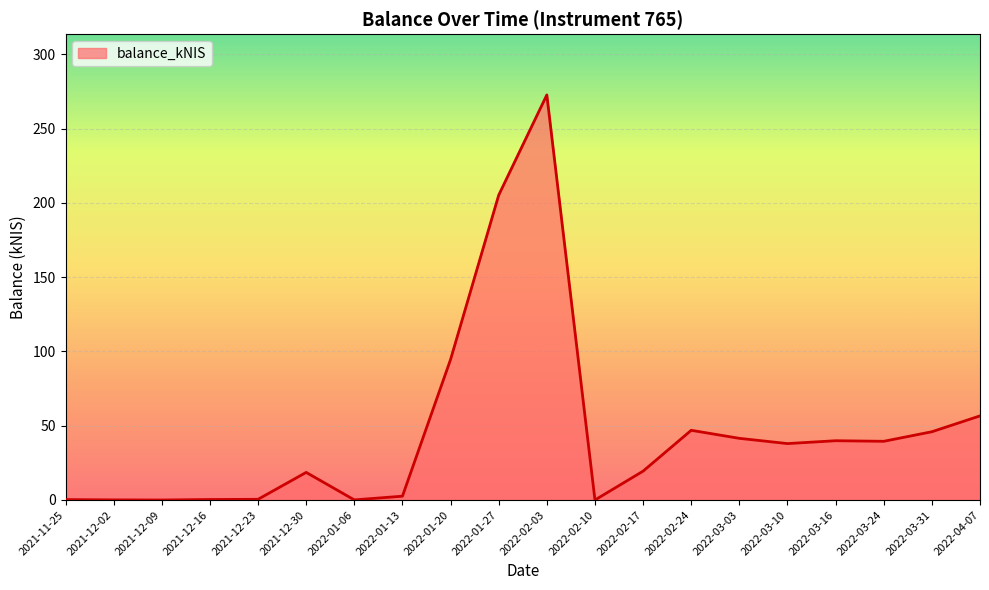

What is the change in value from 2022-03-24 to 2022-04-07?

+17.1